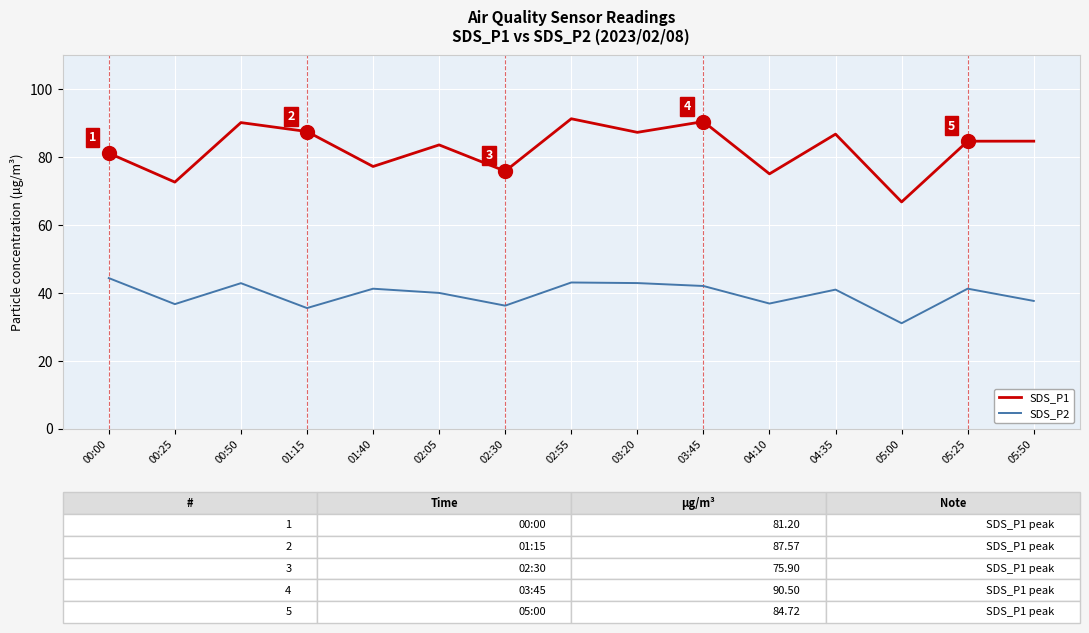

How many series are shown in this chart?

2